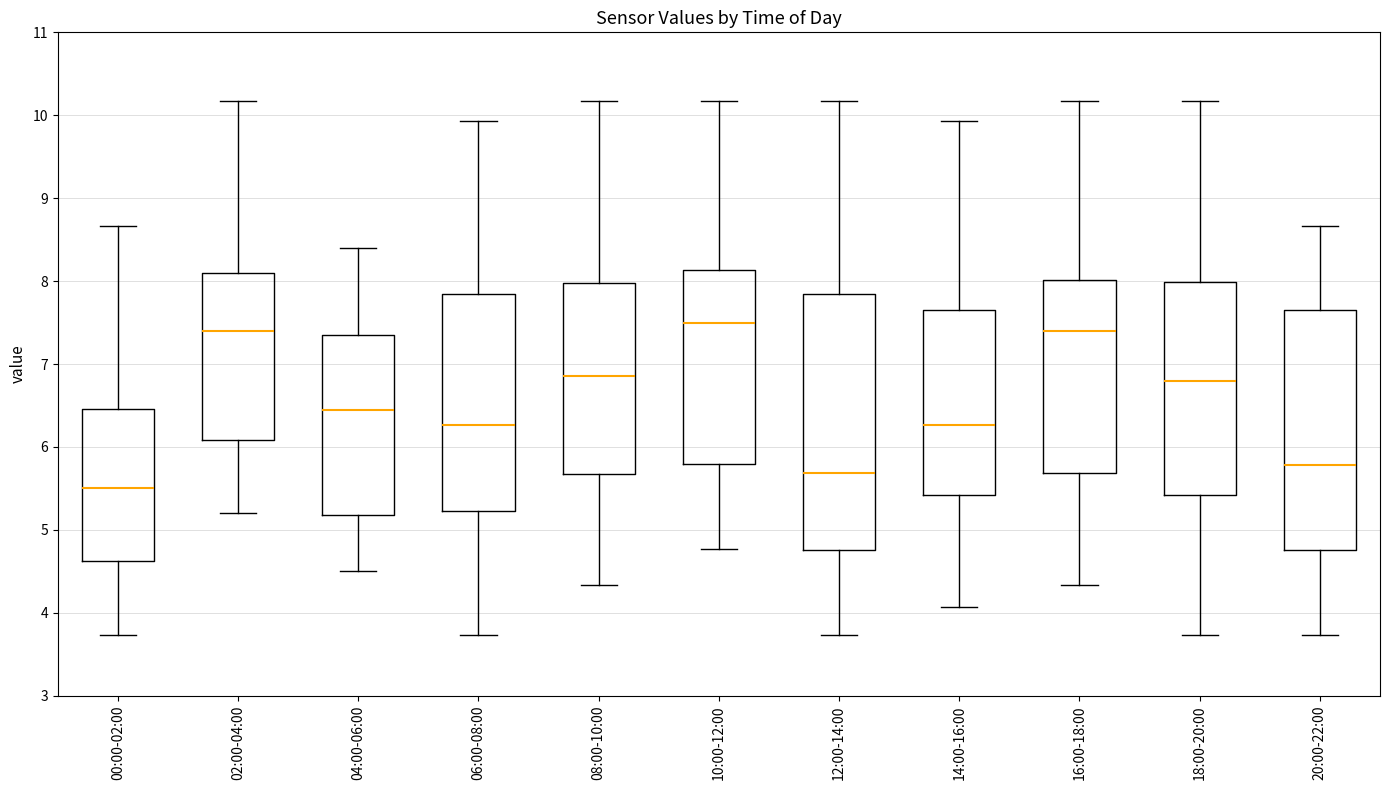

Reading left to right, transcribe this box plot: for each box, give where its median line is, the range the box spans, and where its two whiskers end, as read against the y-axis. The values are not printed on the chart, so give them approximately, as read against the axis.

00:00-02:00: median 5.5, box 4.6 to 6.5, whiskers 3.7 to 8.7
02:00-04:00: median 7.4, box 6.1 to 8.1, whiskers 5.2 to 10.2
04:00-06:00: median 6.5, box 5.2 to 7.4, whiskers 4.5 to 8.4
06:00-08:00: median 6.3, box 5.2 to 7.8, whiskers 3.7 to 9.9
08:00-10:00: median 6.9, box 5.7 to 8.0, whiskers 4.3 to 10.2
10:00-12:00: median 7.5, box 5.8 to 8.1, whiskers 4.8 to 10.2
12:00-14:00: median 5.7, box 4.8 to 7.8, whiskers 3.7 to 10.2
14:00-16:00: median 6.3, box 5.4 to 7.7, whiskers 4.1 to 9.9
16:00-18:00: median 7.4, box 5.7 to 8.0, whiskers 4.3 to 10.2
18:00-20:00: median 6.8, box 5.4 to 8.0, whiskers 3.7 to 10.2
20:00-22:00: median 5.8, box 4.8 to 7.7, whiskers 3.7 to 8.7